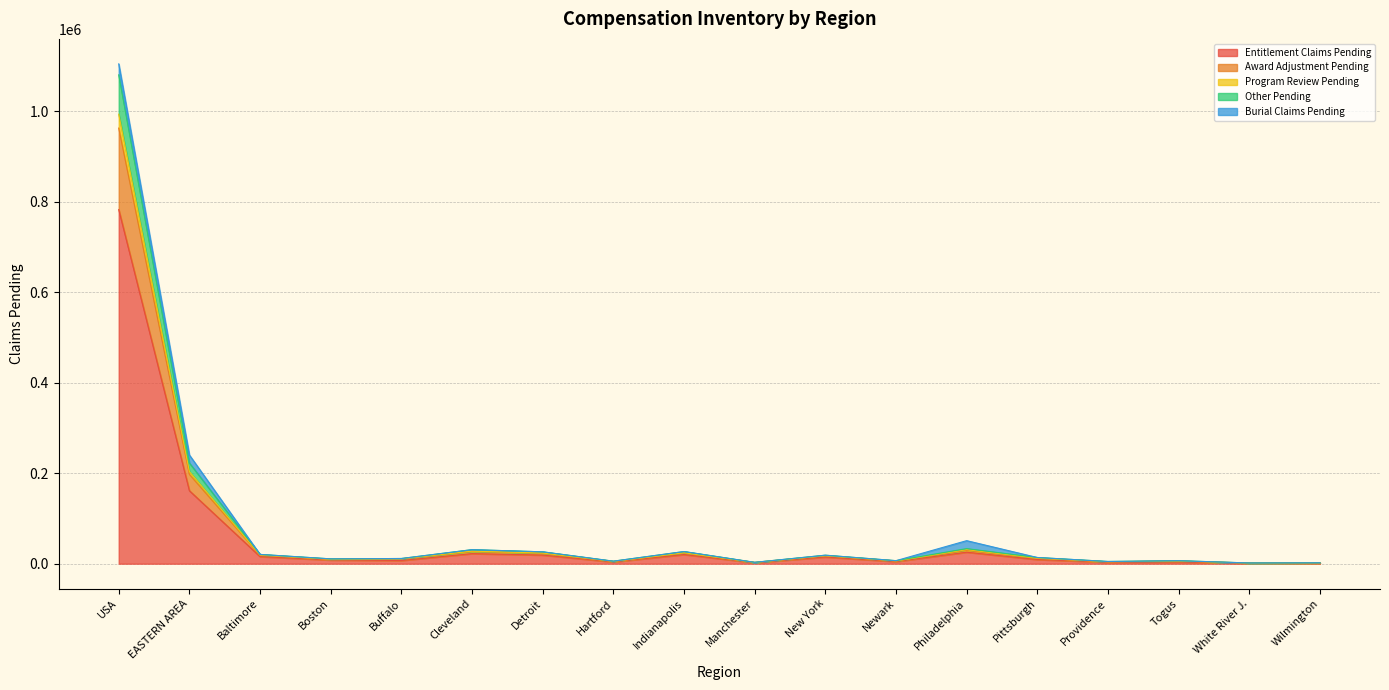

How many lines are shown in the chart?

5